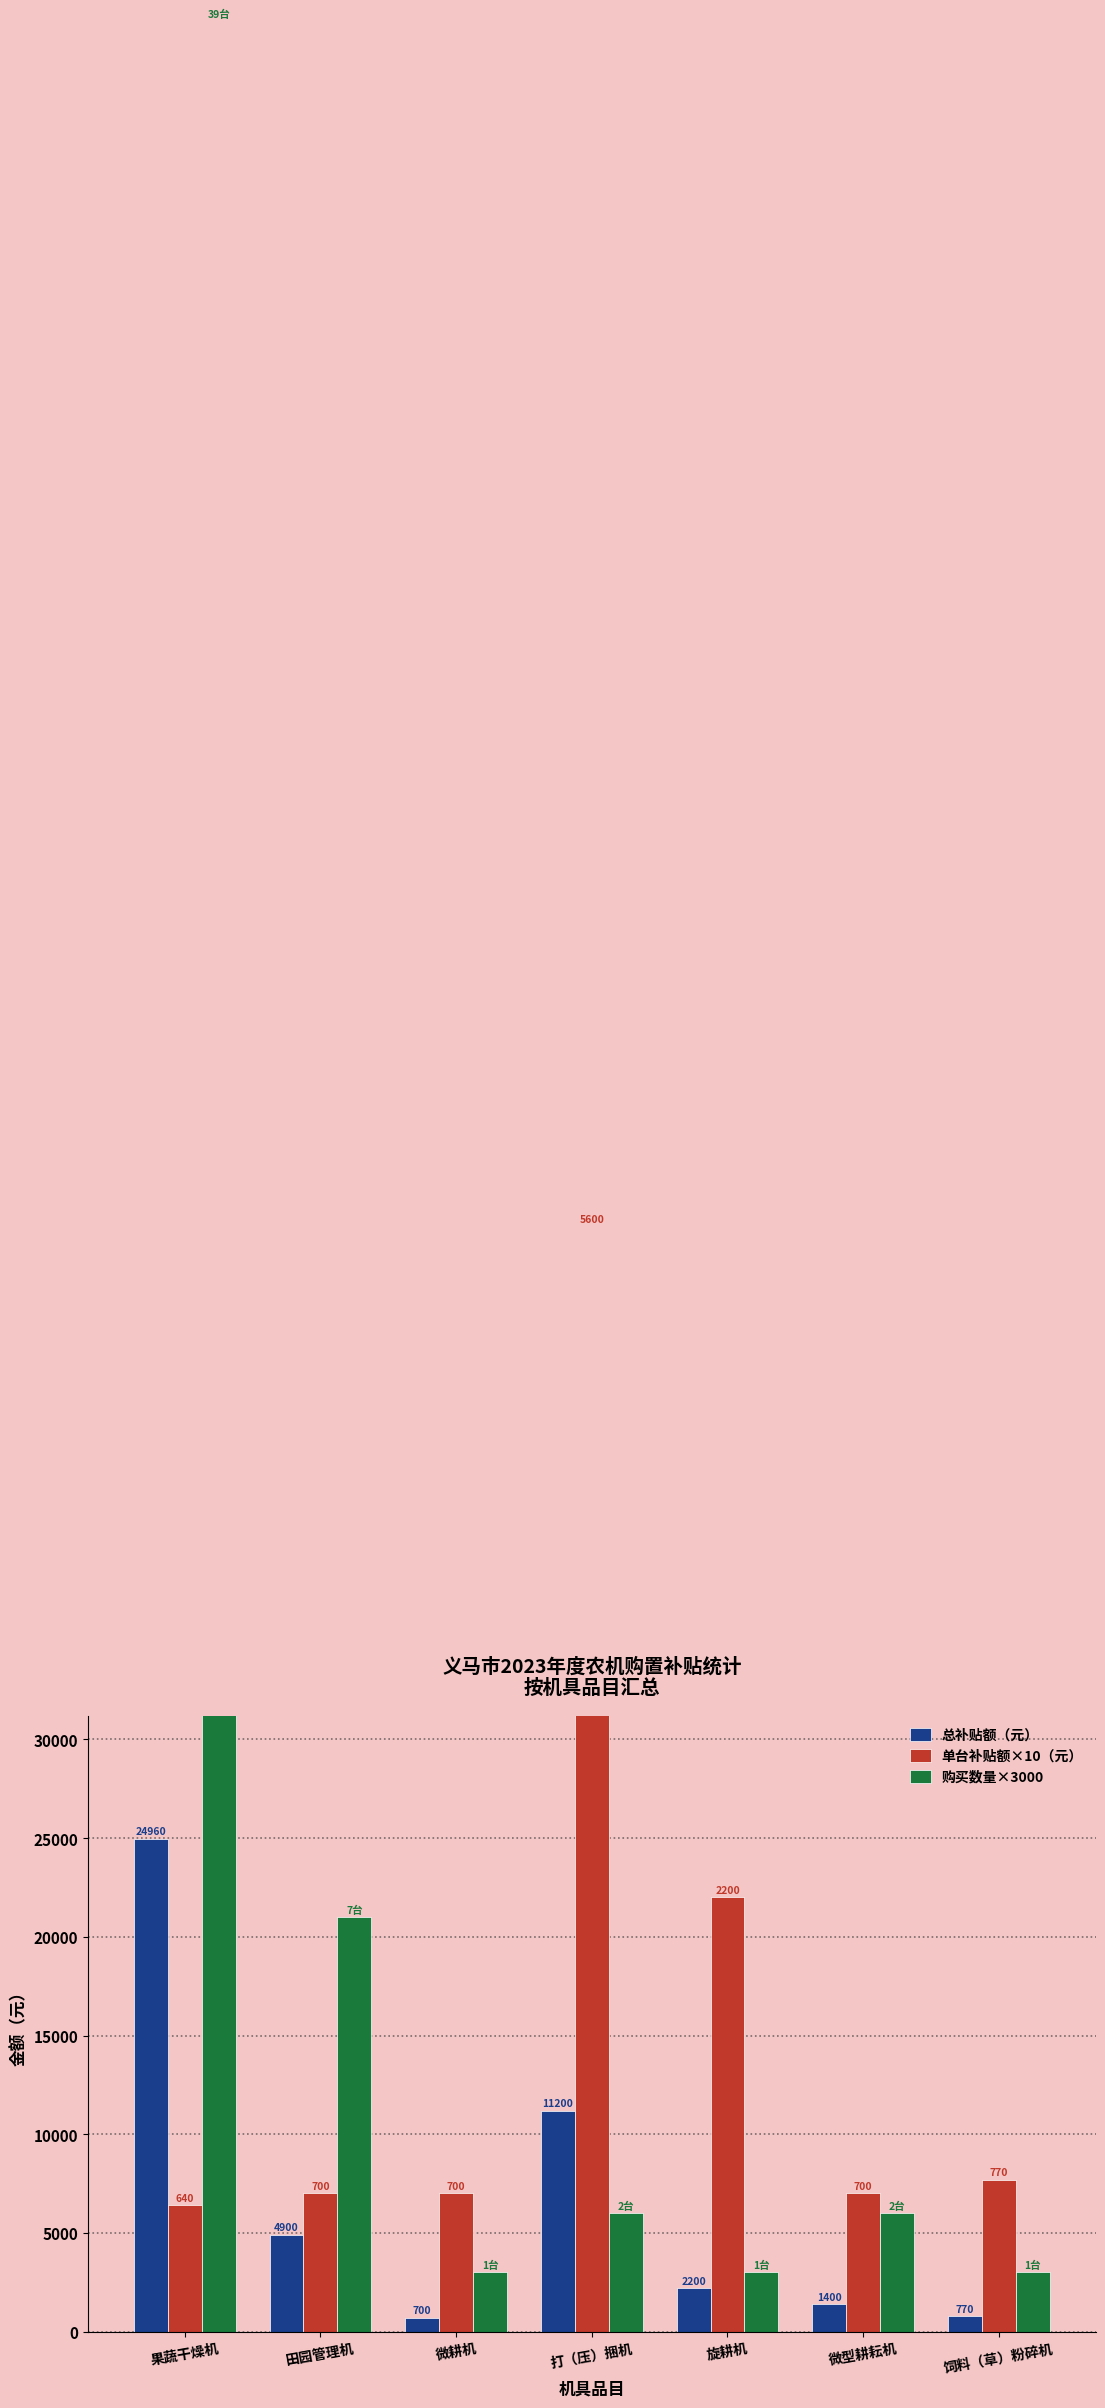

What position from the right is 微型耕耘机?

2